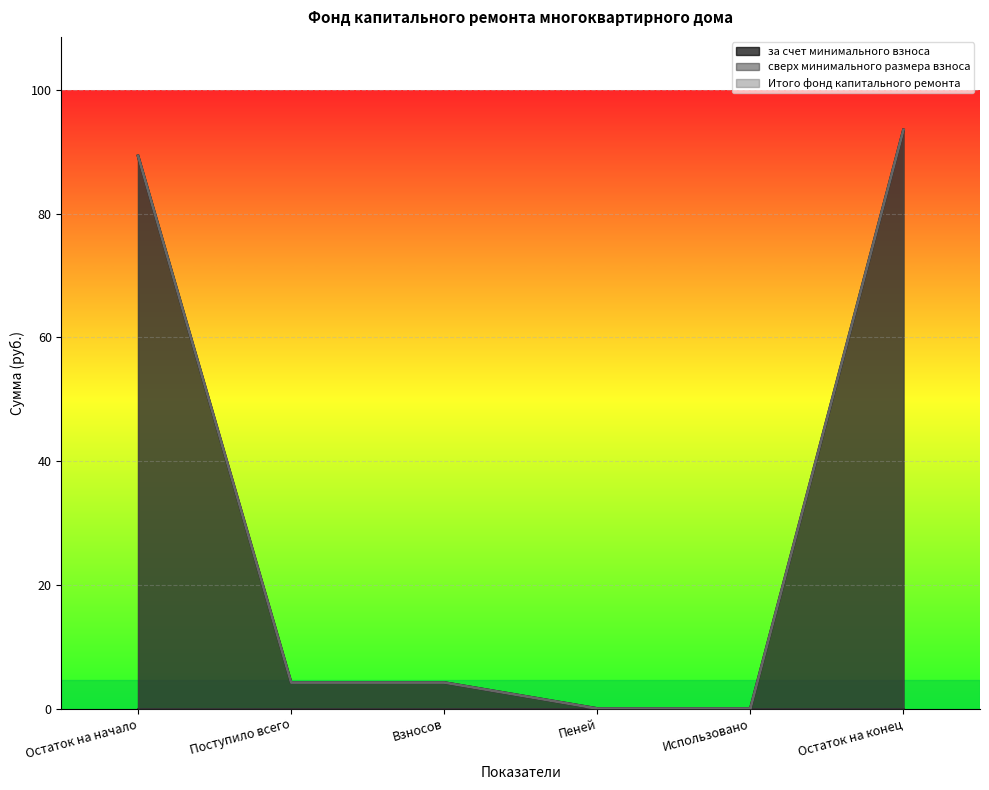

What is the sum of the за счет минимального взноса values at Использовано and Поступило всего?

4.2